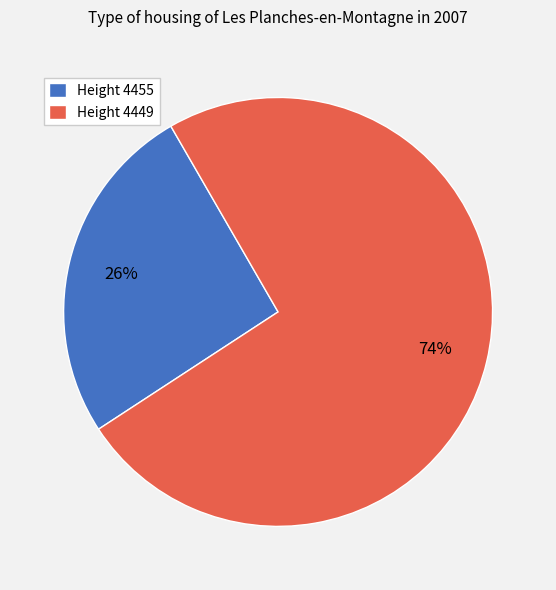

Which category has the smallest portion of the pie?

Height 4455